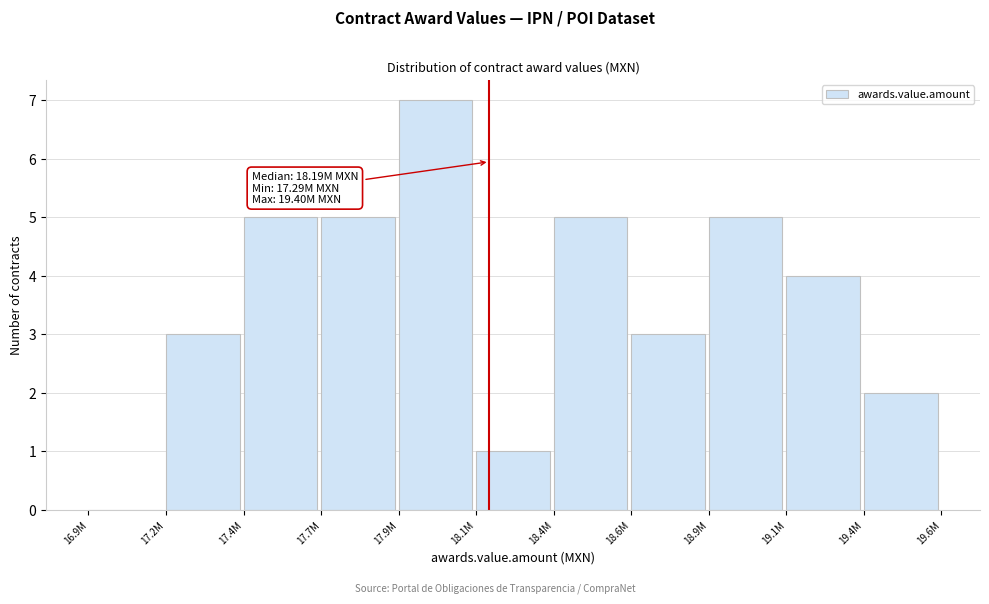

Reading left to right, transcribe all the data shown in this chart.

16.9M=0	17.2M=3	17.4M=5	17.7M=5	17.9M=7	18.1M=1	18.4M=5	18.6M=3	18.9M=5	19.1M=4	19.4M=2